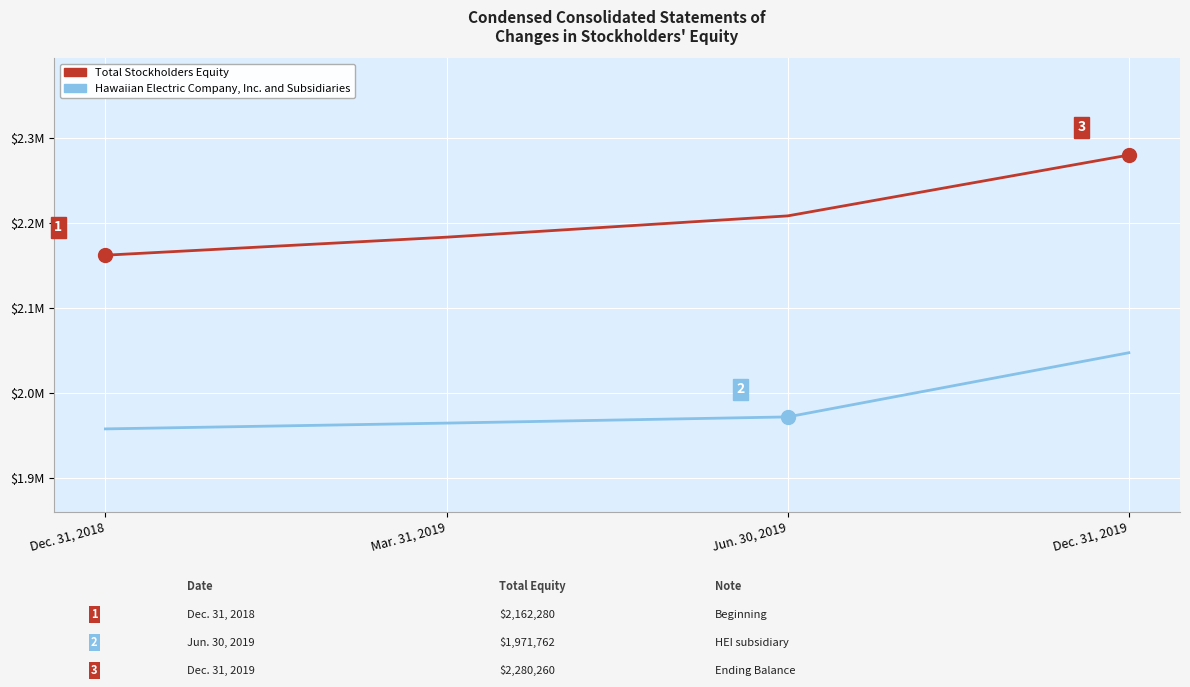

Is this an area chart (filled region under the line)?

No